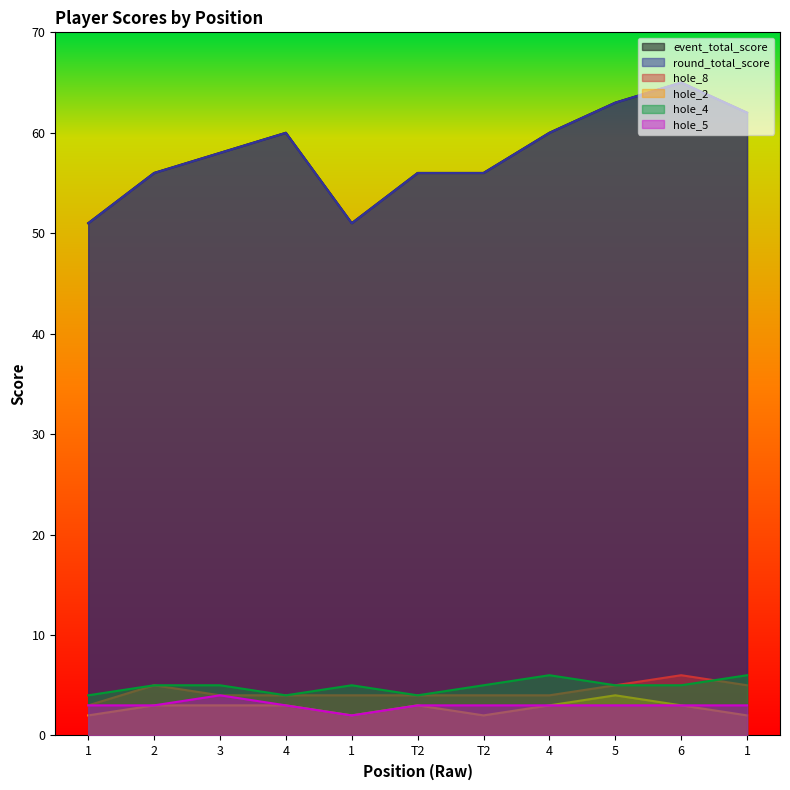

Reading right to left, what are all the values shown in this chart?

event_total_score: 62	65	63	60	56	56	51	60	58	56	51
round_total_score: 62	65	63	60	56	56	51	60	58	56	51
hole_8: 5	6	5	4	4	4	4	4	4	5	3
hole_2: 2	3	4	3	2	3	2	3	3	3	2
hole_4: 6	5	5	6	5	4	5	4	5	5	4
hole_5: 3	3	3	3	3	3	2	3	4	3	3